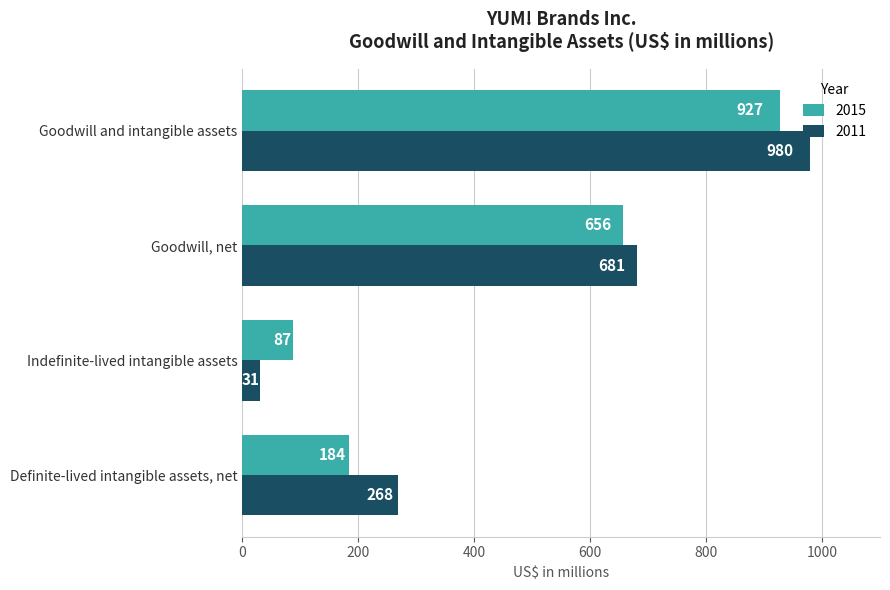

Between Indefinite-lived intangible assets and Goodwill, net, which series saw the biggest shift?

2011